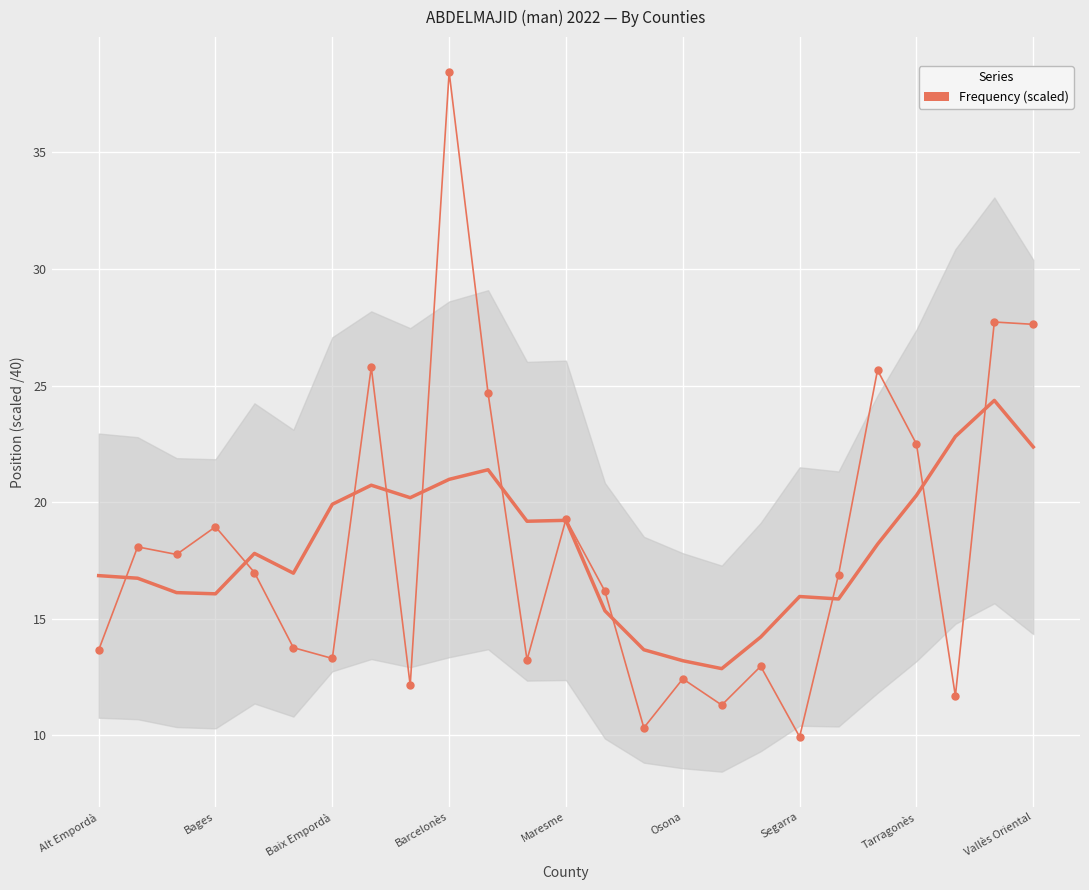

How many points are higher than both their immediate neighbors (excluding endpoints)?

9